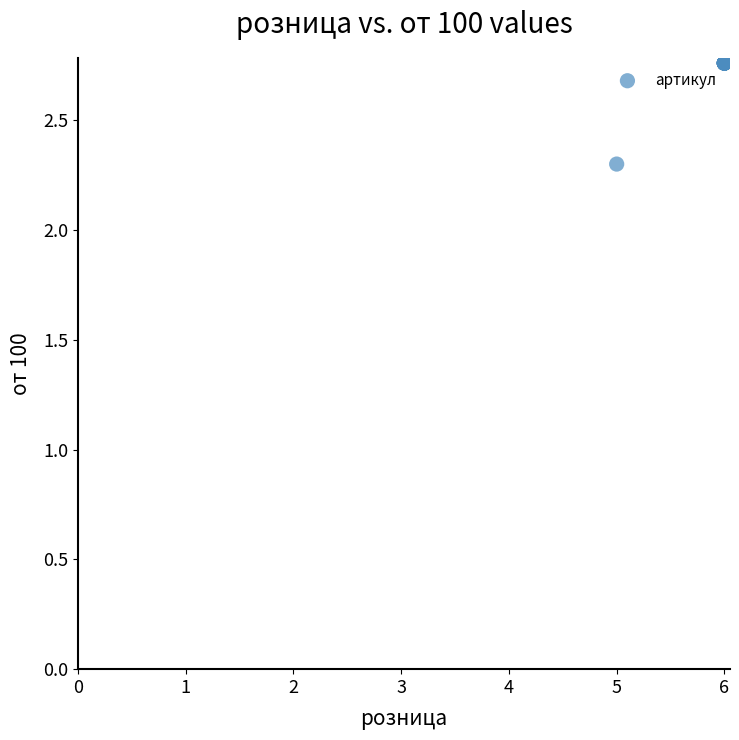

What Y value in the scatter plot is closest to 2?

2.3